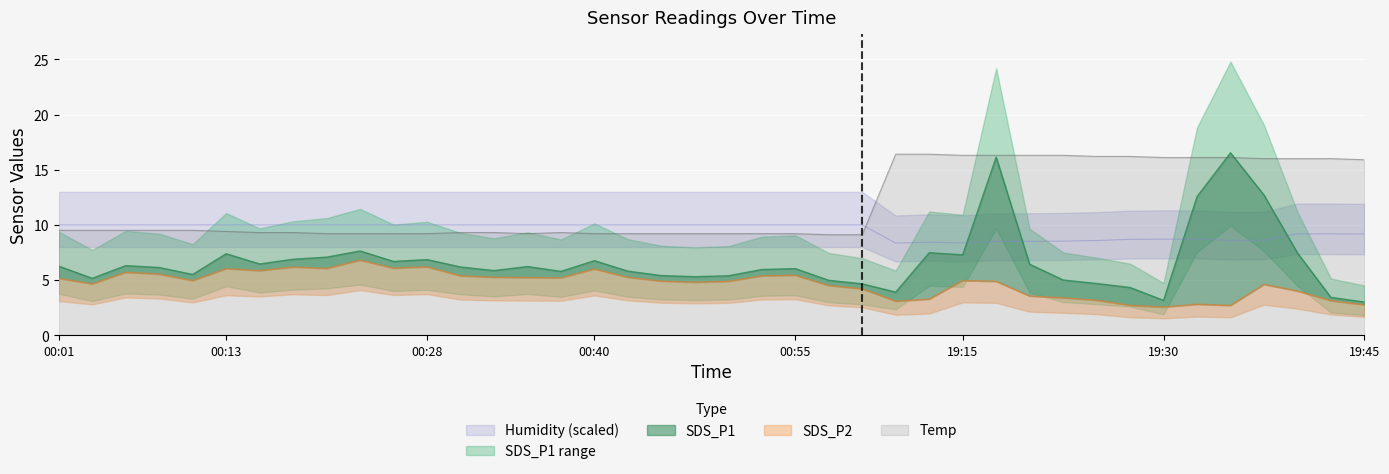

Rank the categories by SDS_P2 value from lowest to highest.

19:30, 19:28, 19:35, 19:45, 19:33, 19:10, 19:42, 19:25, 19:13, 19:23, 19:20, 19:40, 01:00, 00:57, 19:38, 00:03, 00:48, 00:50, 19:18, 00:45, 00:11, 19:15, 00:01, 00:38, 00:35, 00:33, 00:43, 00:30, 00:52, 00:55, 00:08, 00:06, 00:16, 00:40, 00:13, 00:21, 00:25, 00:18, 00:28, 00:23